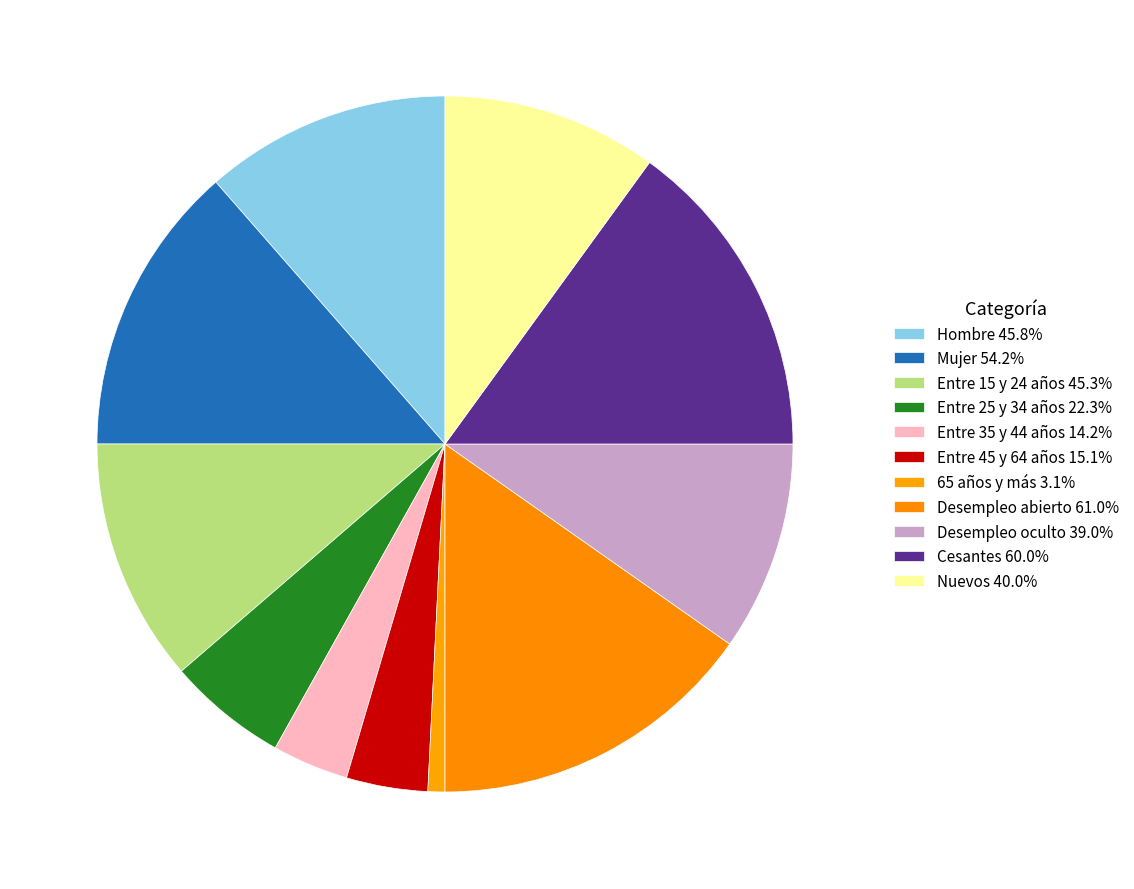

To the nearest percent, what portion does Mujer represent?

14%